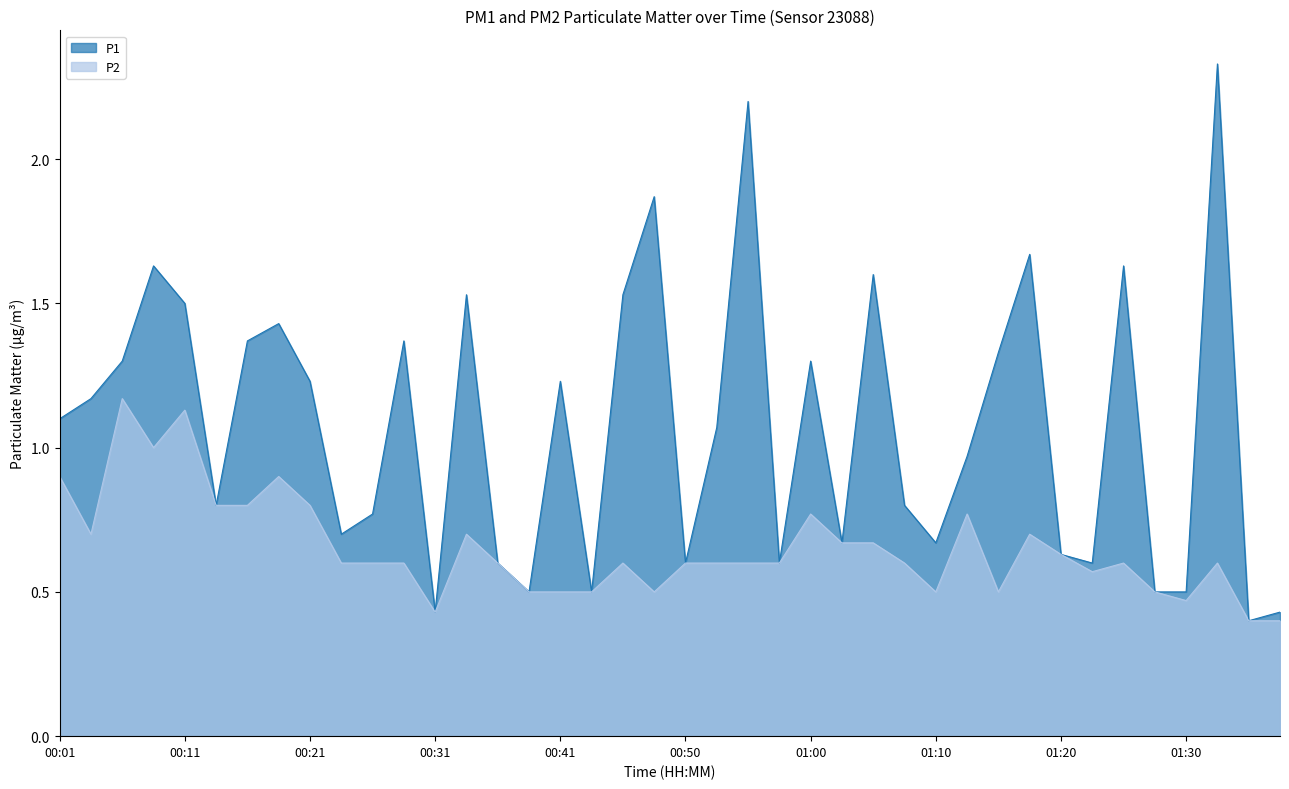

What is the difference between the maximum and minimum values in the P1 series?

1.9